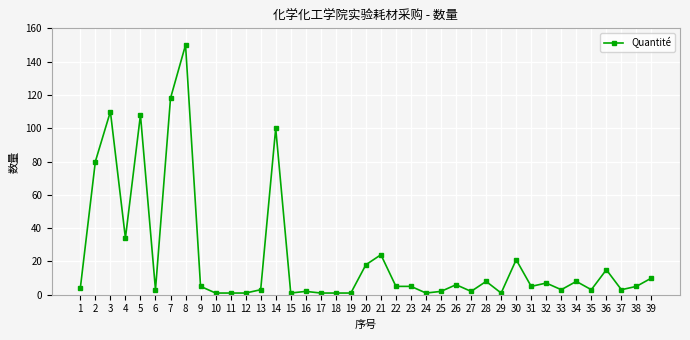

True or false: there are more than 1 points higher than both neighbors.

True